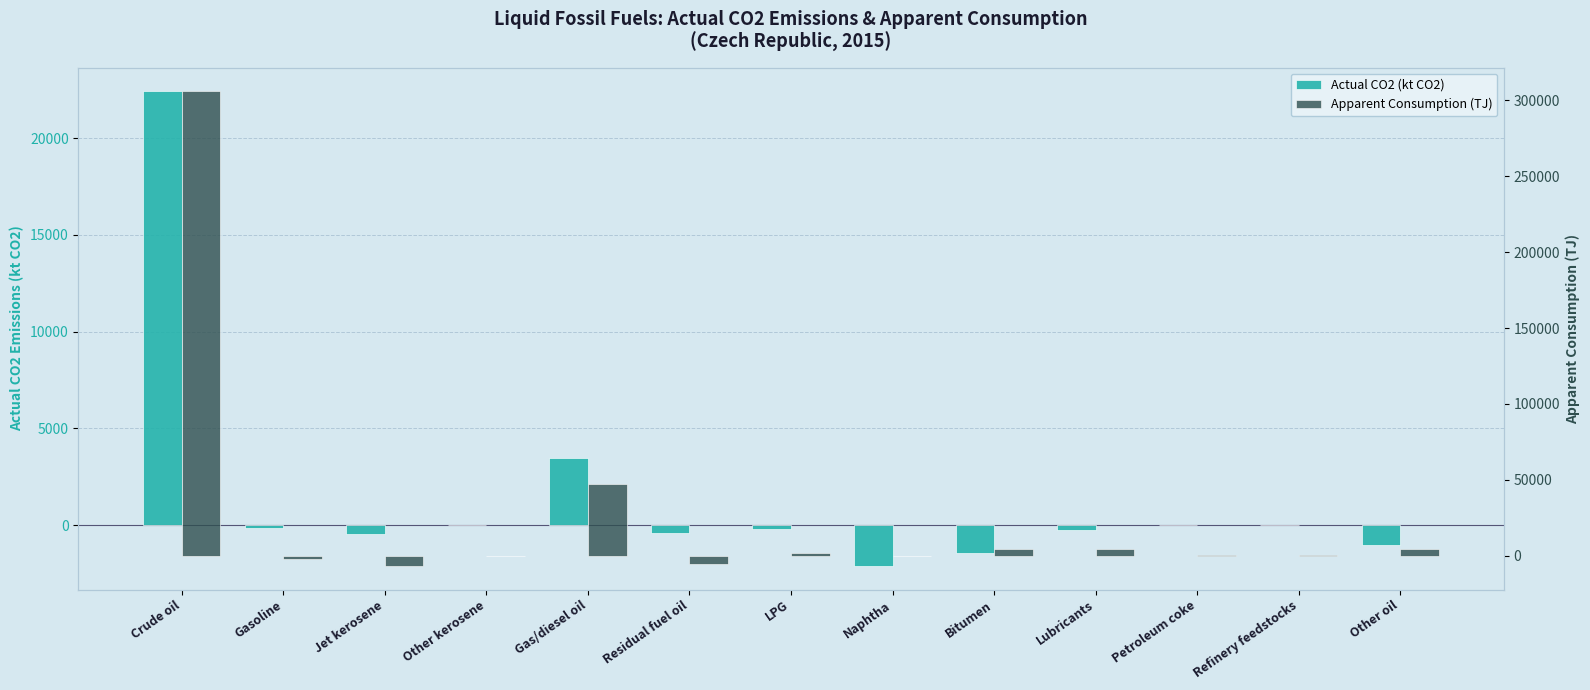

At how many categories does at least one series exceed 26190?

2